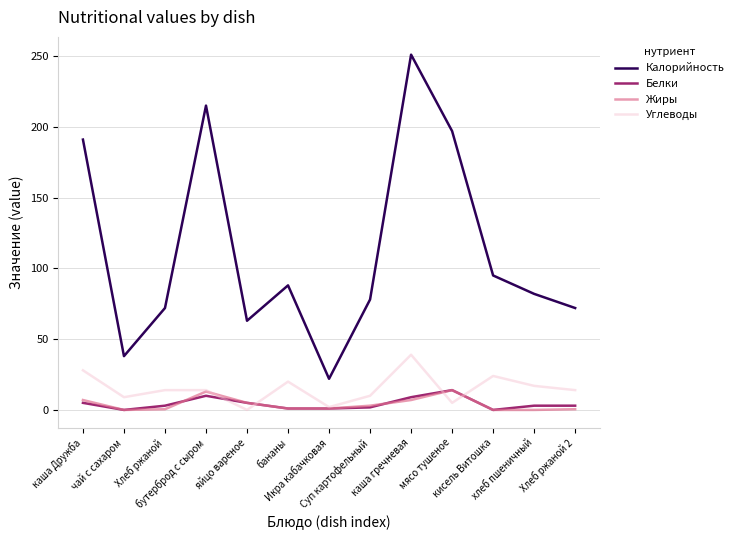

Where does the Жиры series first go above 1?

каша Дружба